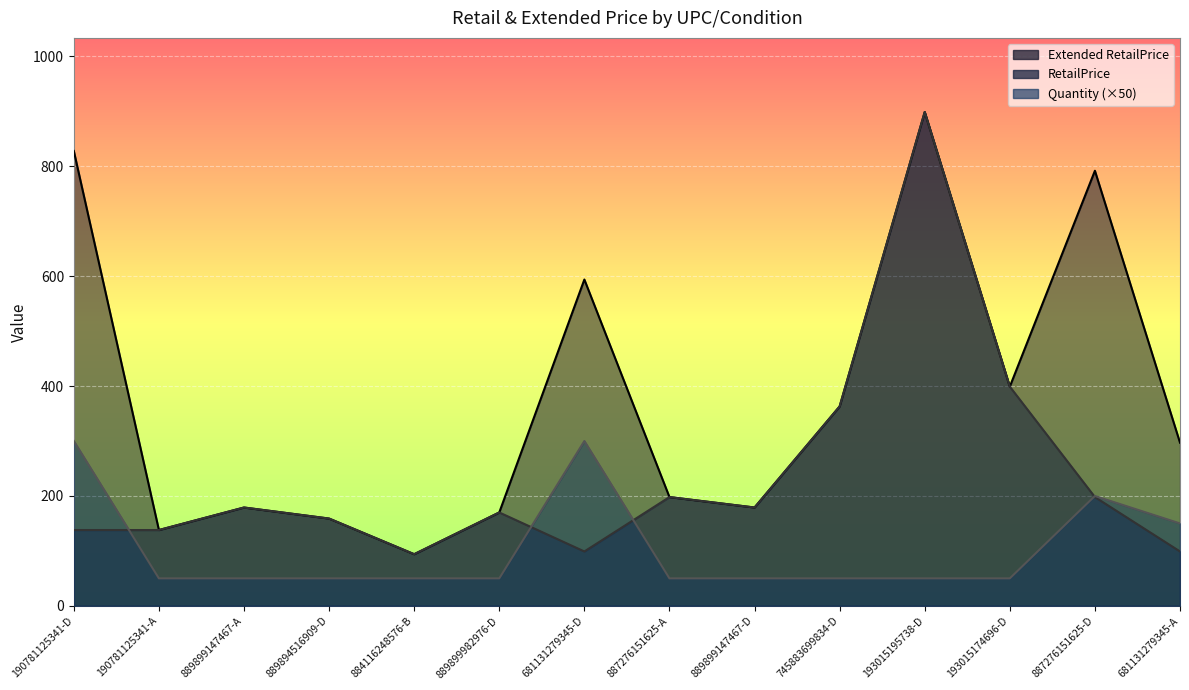

How many interior local peaks does the Quantity series have?

2